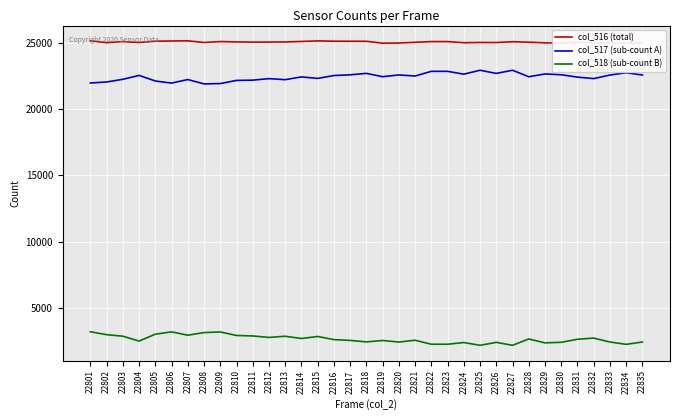

Is this an area chart (filled region under the line)?

No